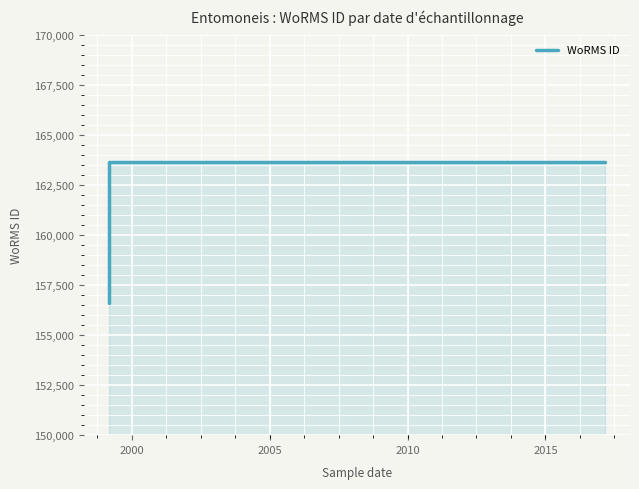

The chart shows a value of 60606 at 1995. True or false?

False